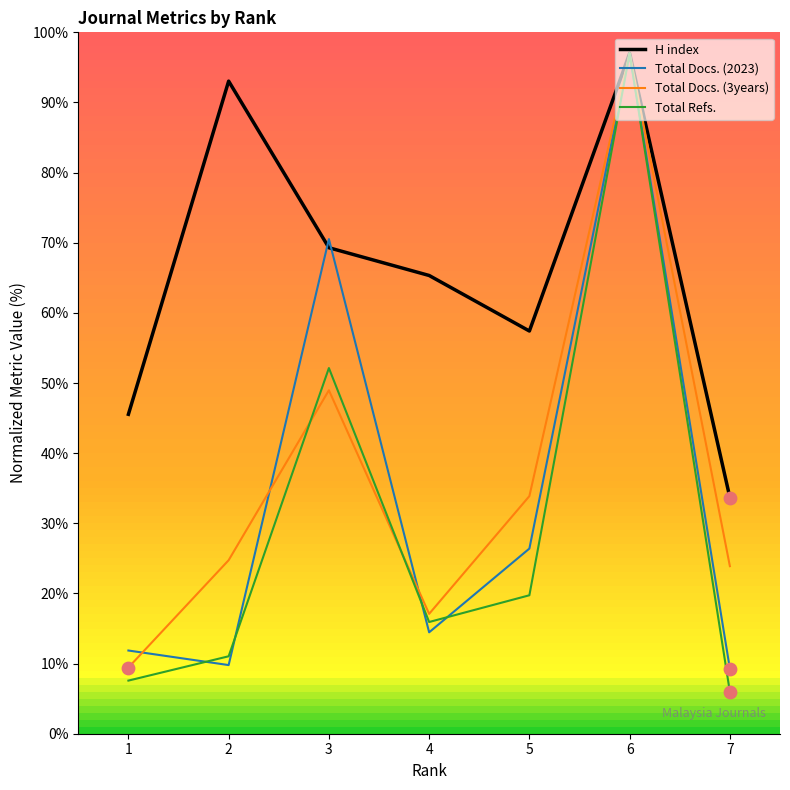

What are all the series names shown in the legend?

H index, Total Docs. (2023), Total Docs. (3years), Total Refs.